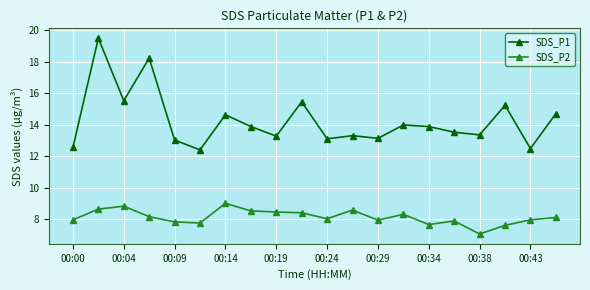

What is the value of the SDS_P2 point at the 13th from the left?

7.9